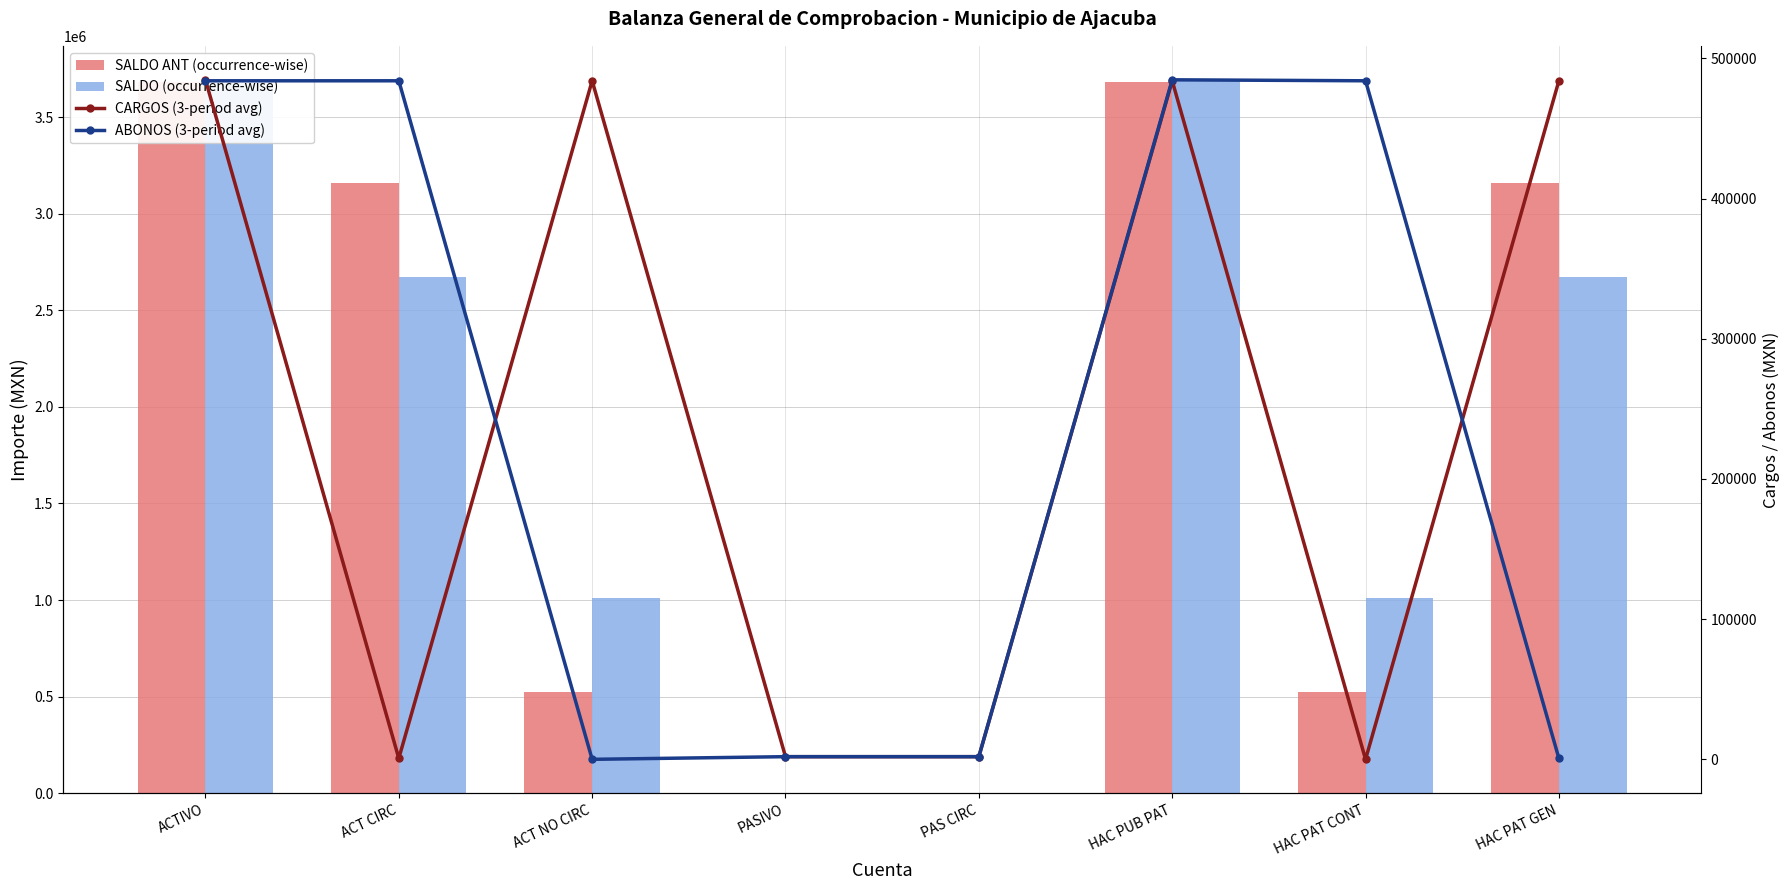

At how many categories does at least one series exceed 2676736?

4